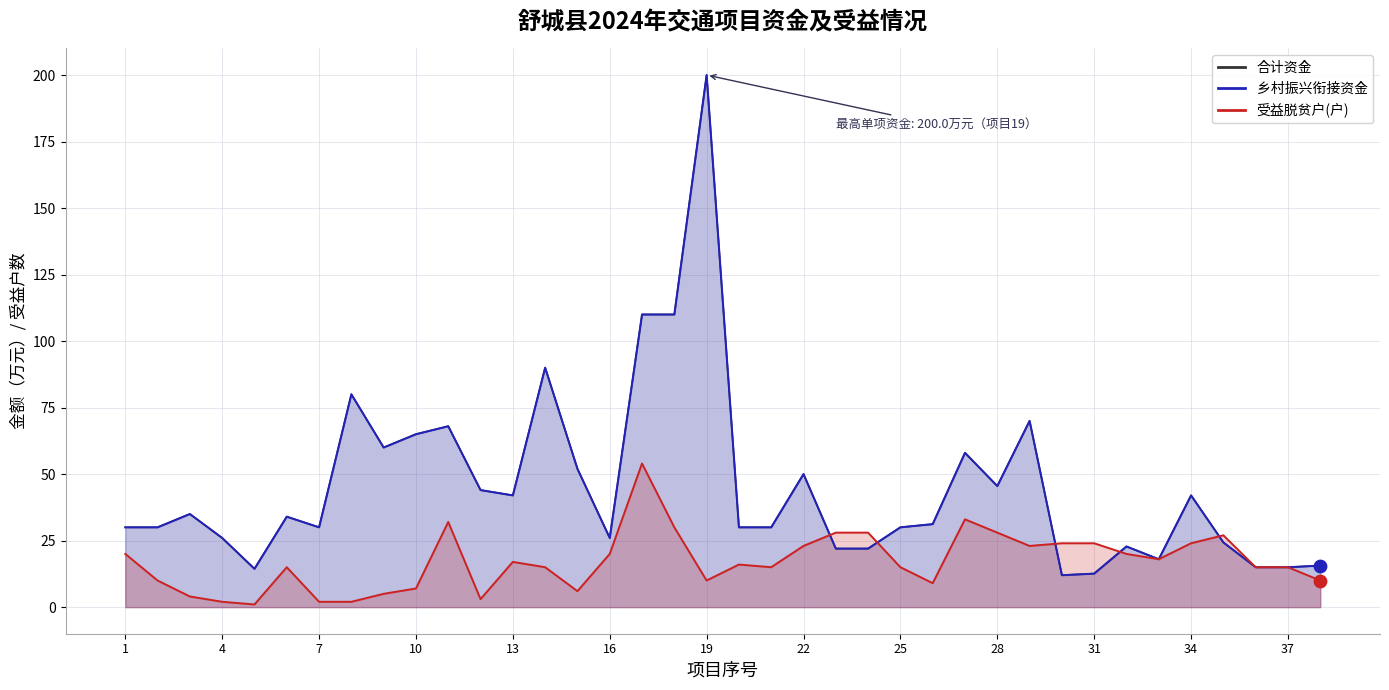

Which series contains the highest Y value?

合计资金_line